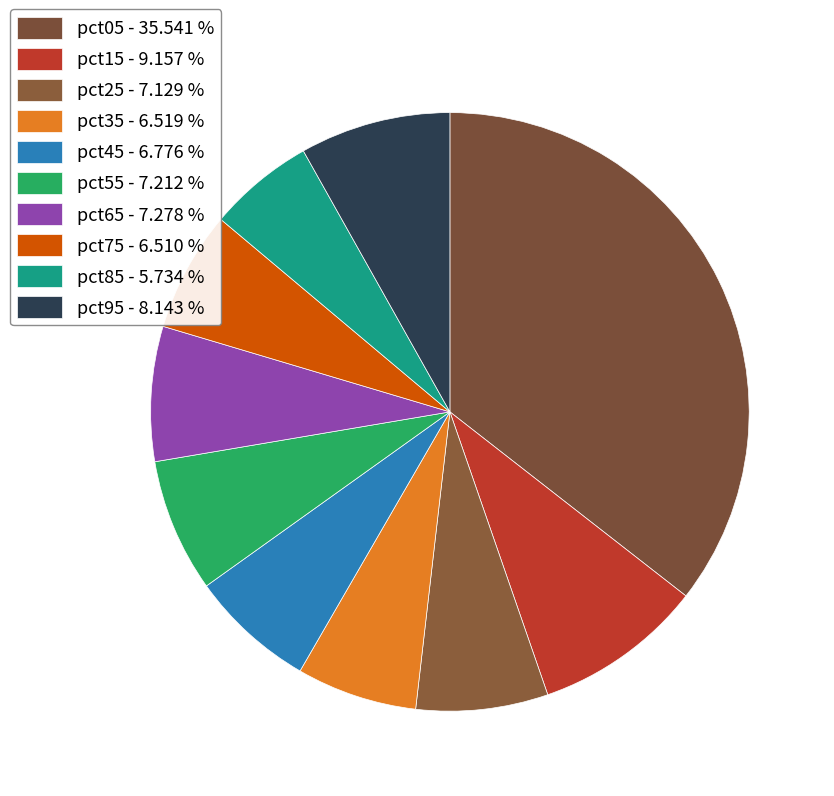

True or false: pct35 accounts for 7% of the total.

True